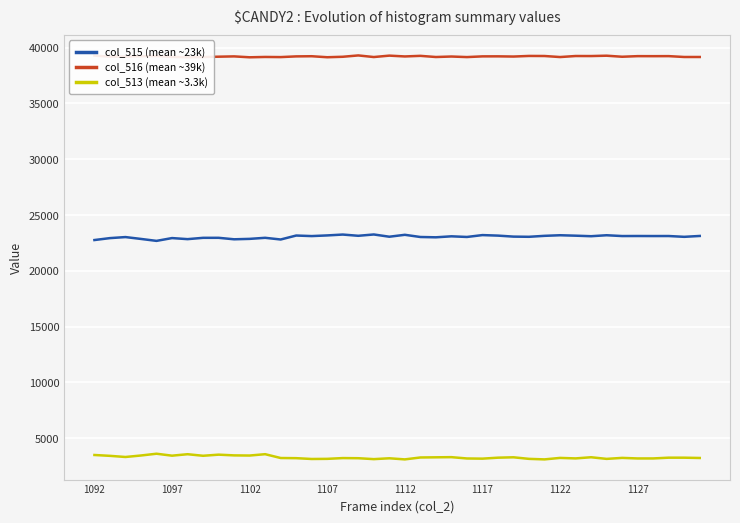

What is the lowest value of the col_516 (mean ~39k) series?

39142